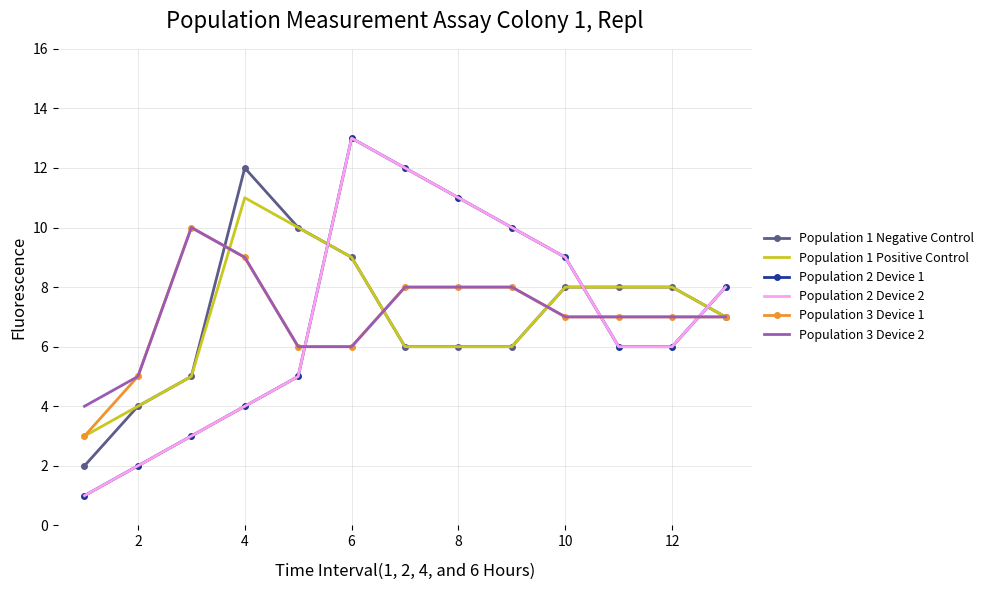

After their last crossing, which series has the higher values: Population 1 Positive Control or Population 3 Device 2?

Population 1 Positive Control